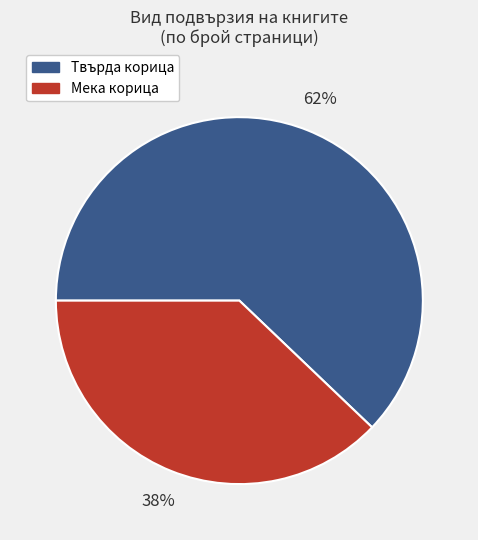

Is there any slice that represents more than half of the pie?

Yes